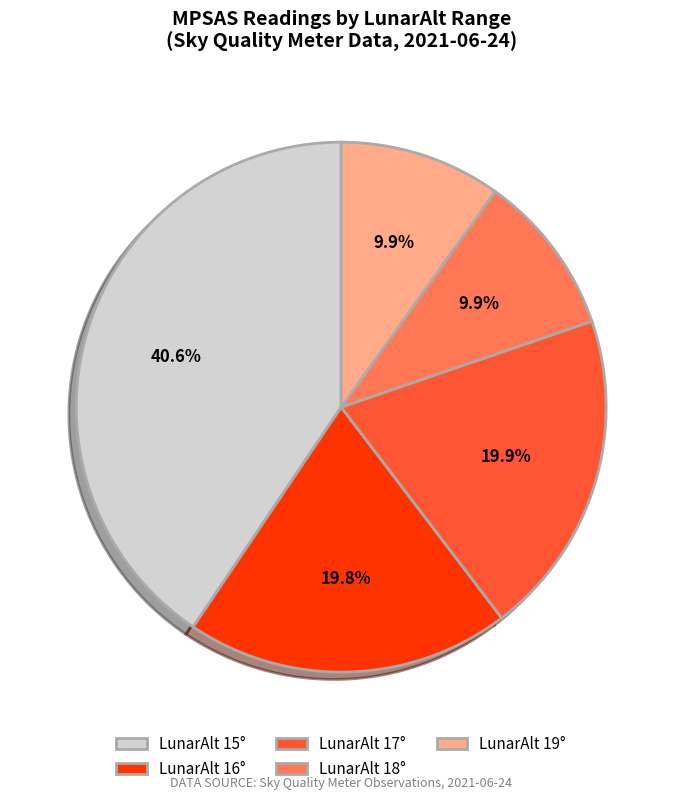

Is there any slice that represents more than half of the pie?

No